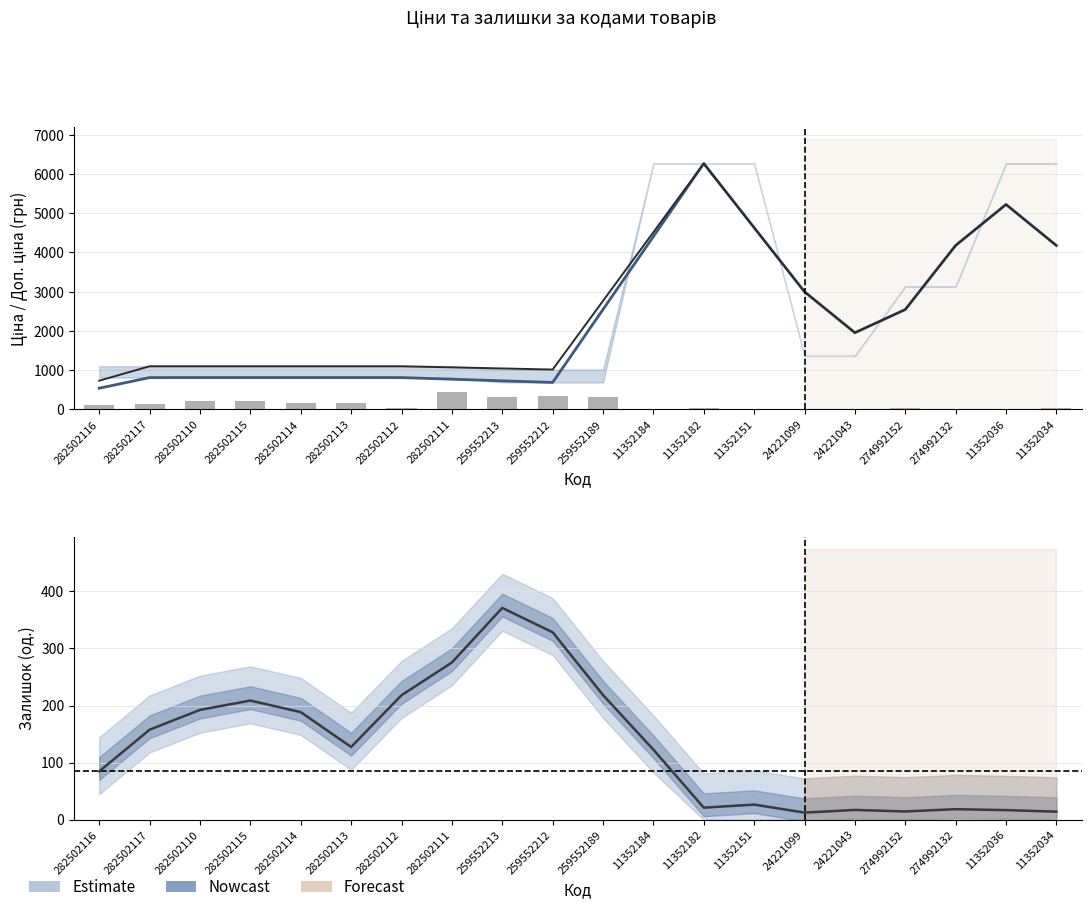

Which category has the lowest value in the Ціна series?

282502116